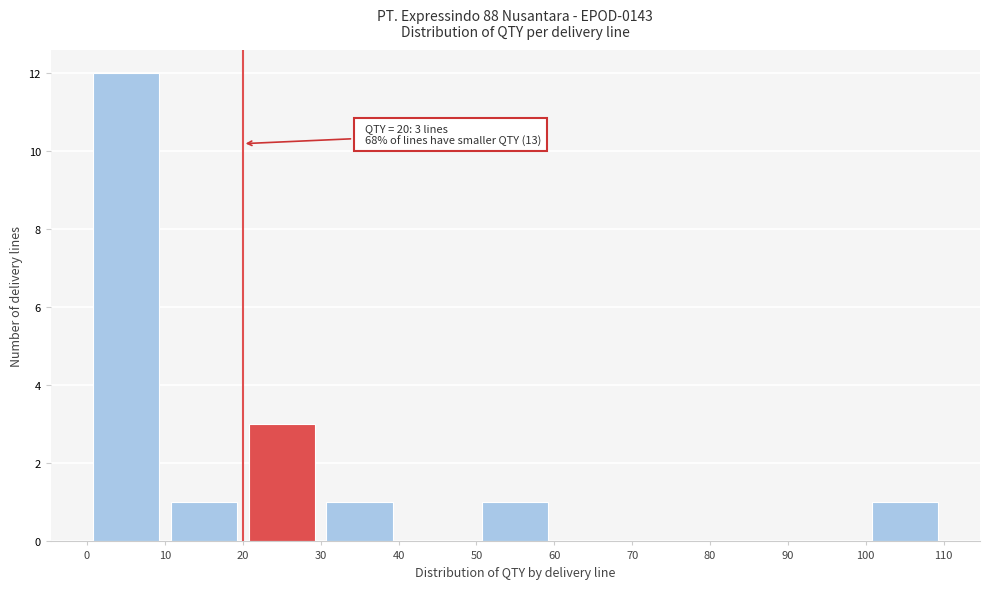

Which range on the x-axis has the tallest bar?

0 to 10